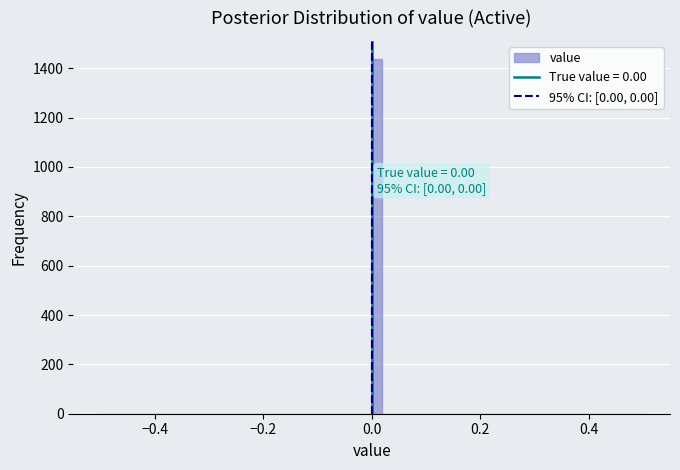

Read against the x-axis, roughly where is the centre of the tallest bar?

0.02